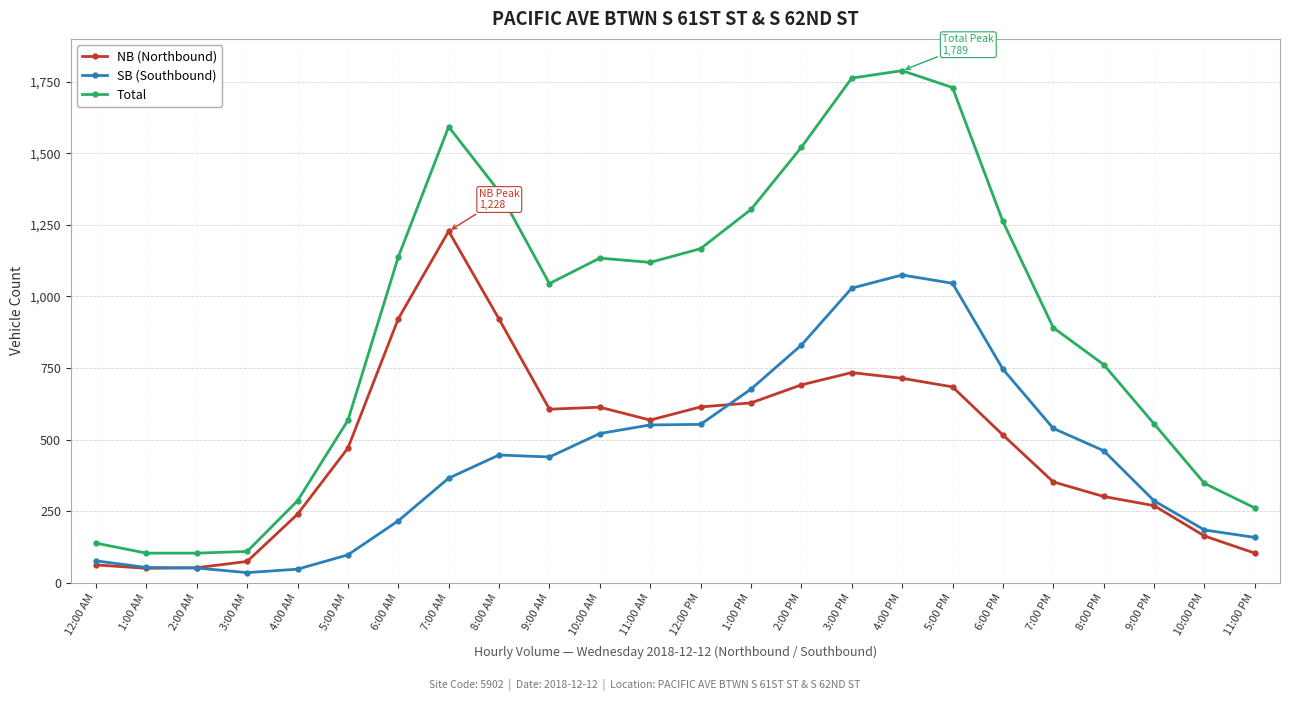

Which series changed the most between 5:00 AM and 6:00 PM?

Total